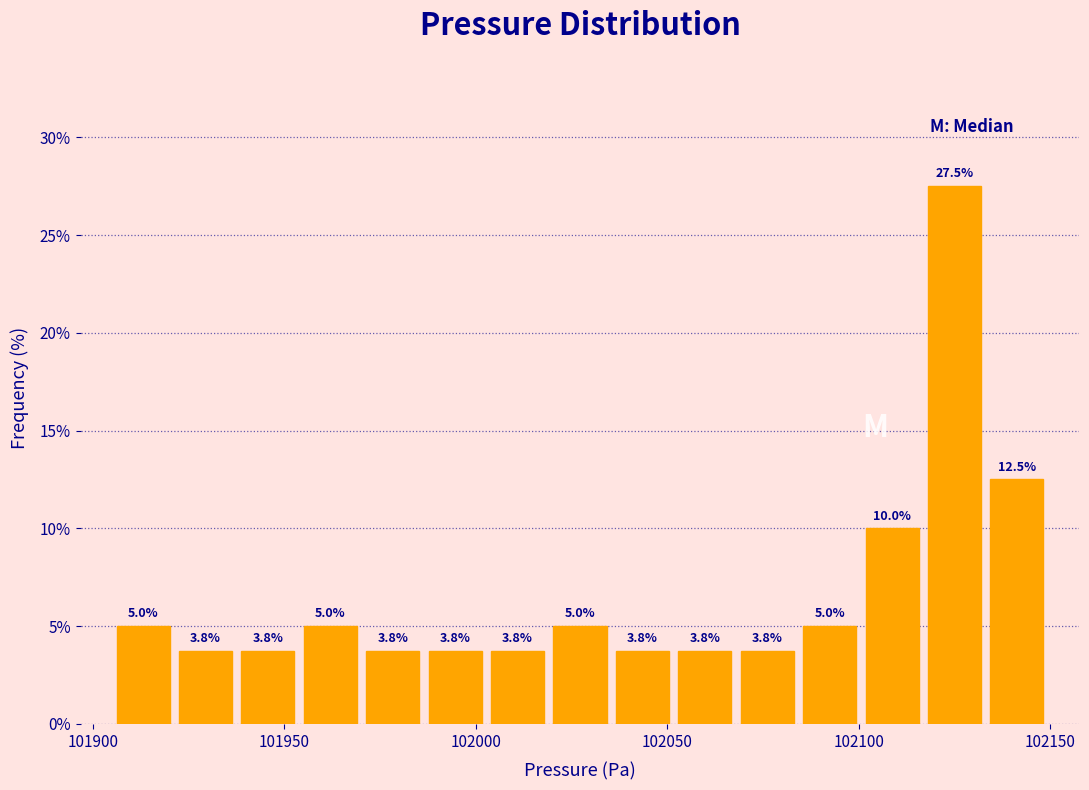

Read against the x-axis, roughly where is the centre of the tallest bar?

102125